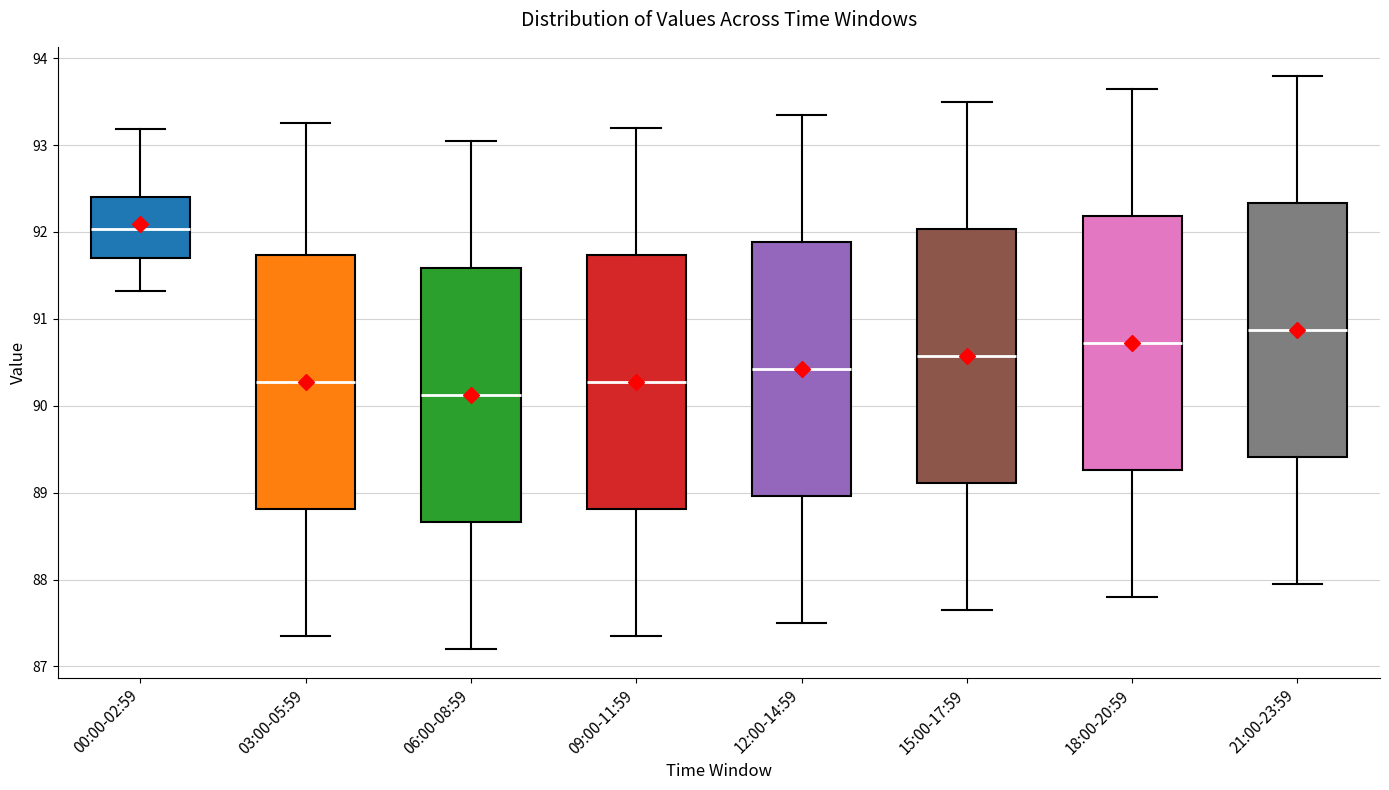

Which box's median line is the highest?

00:00-02:59